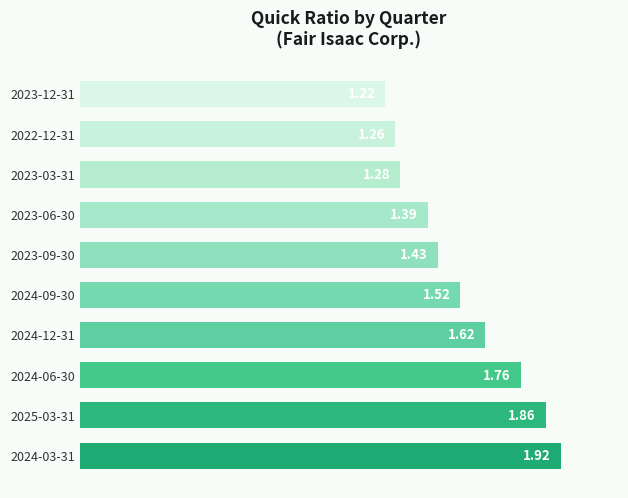

Which label corresponds to the smallest value in the chart?

2023-12-31